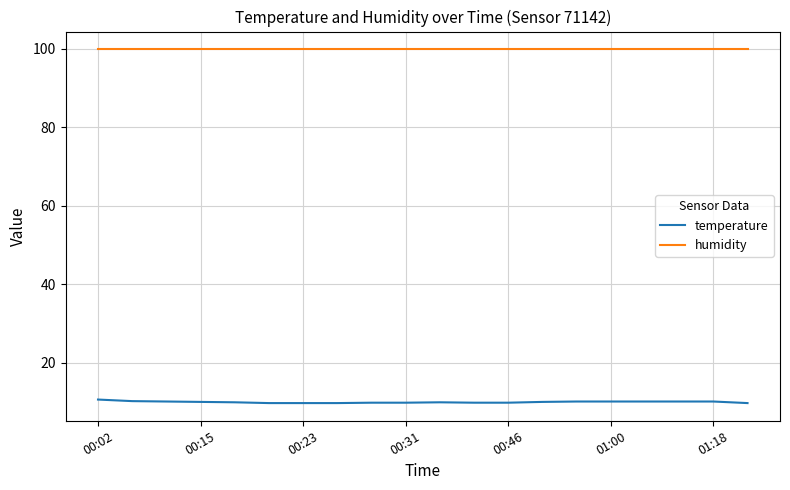

What is the minimum value shown in the chart?

9.7